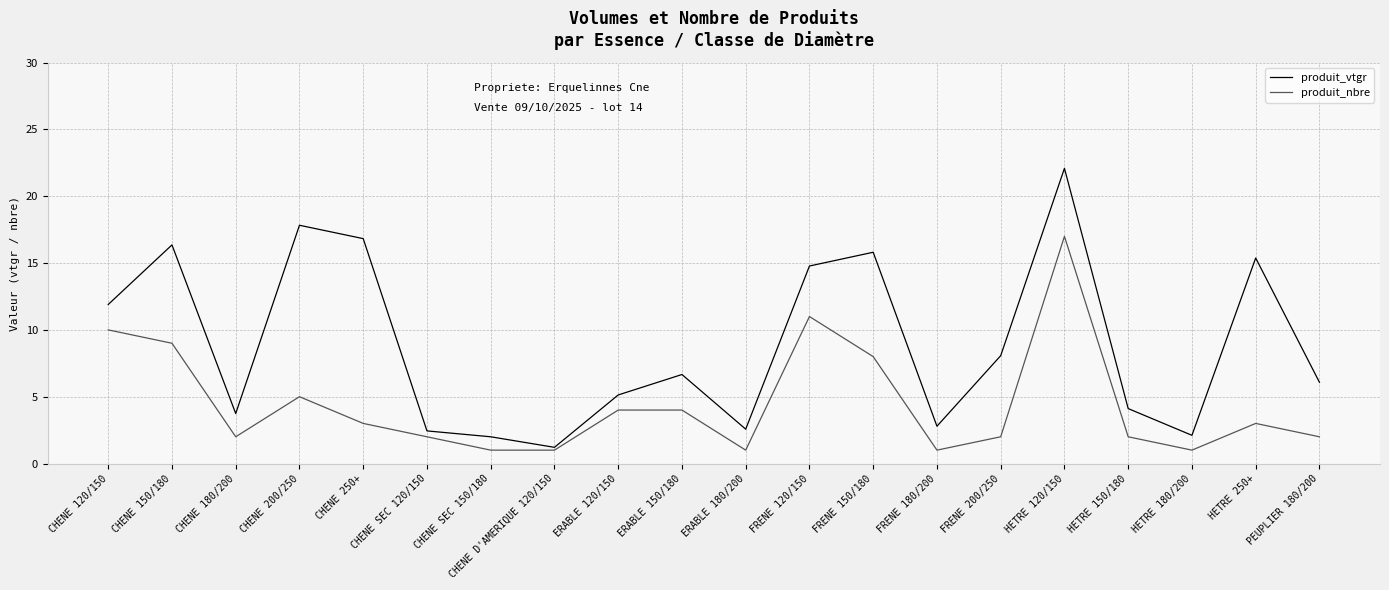

Which label corresponds to the largest value in the chart?

HETRE 120/150